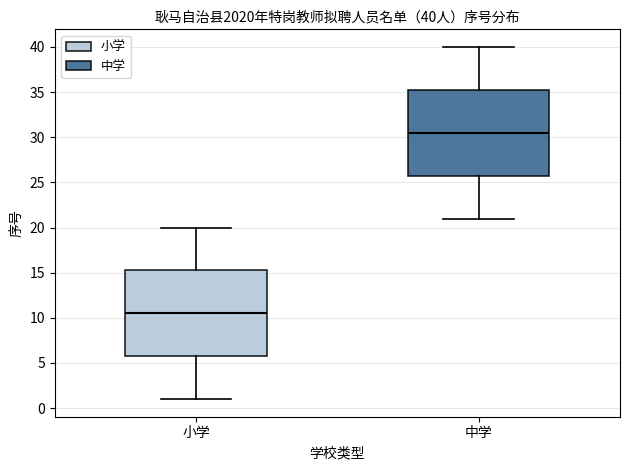

Which box's median line is the lowest?

小学